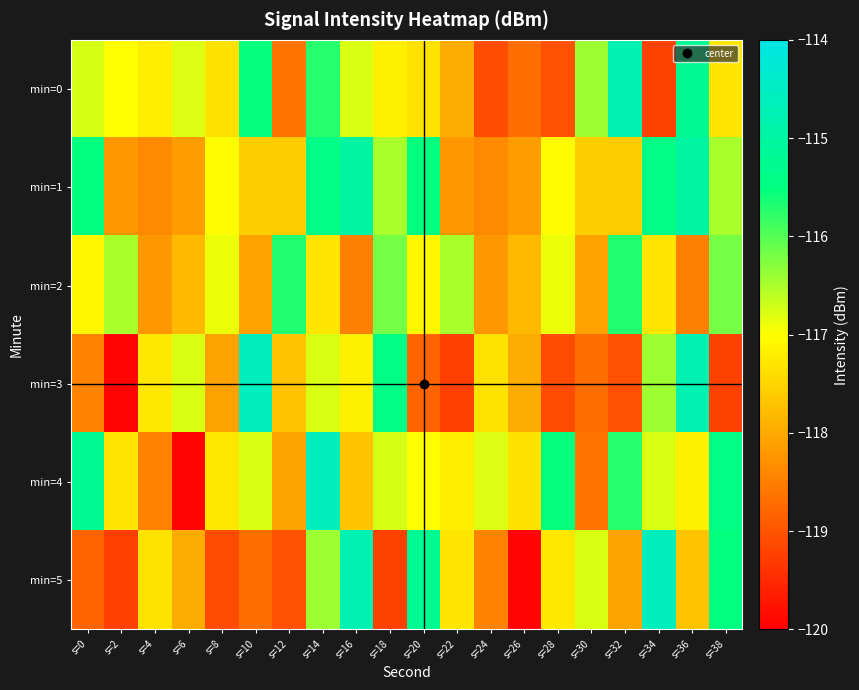

What is the difference between the highest and lowest values at s=16?

3.7